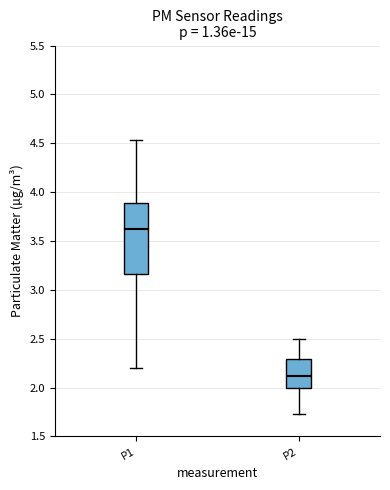

Reading left to right, transcribe this box plot: for each box, give where its median line is, the range the box spans, and where its two whiskers end, as read against the y-axis. The values are not printed on the chart, so give them approximately, as read against the axis.

P1: median 3.65, box 3.15 to 3.90, whiskers 2.20 to 4.55
P2: median 2.10, box 2.00 to 2.30, whiskers 1.75 to 2.50